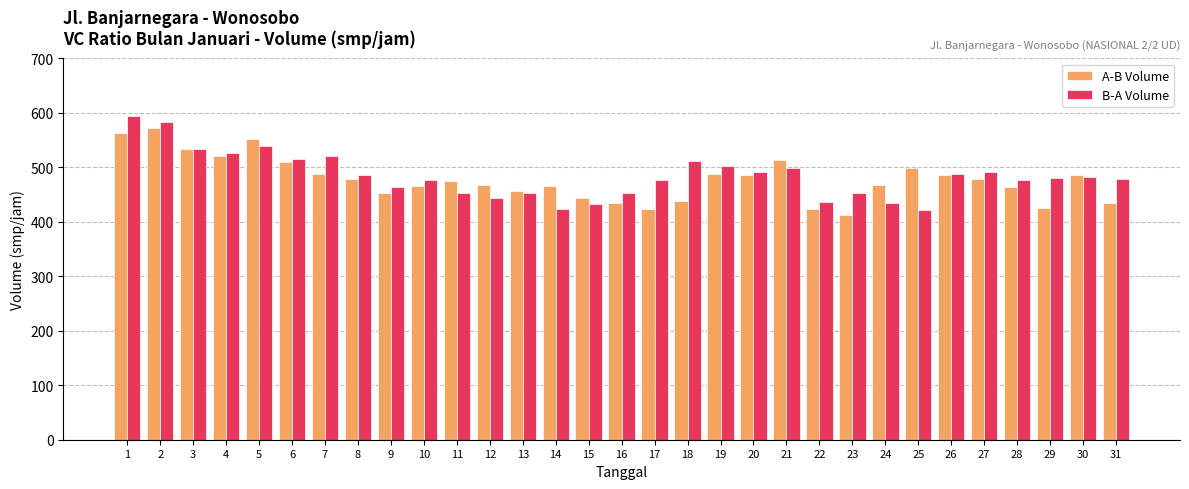

What is the difference between the maximum and minimum values in the B-A Volume series?

173